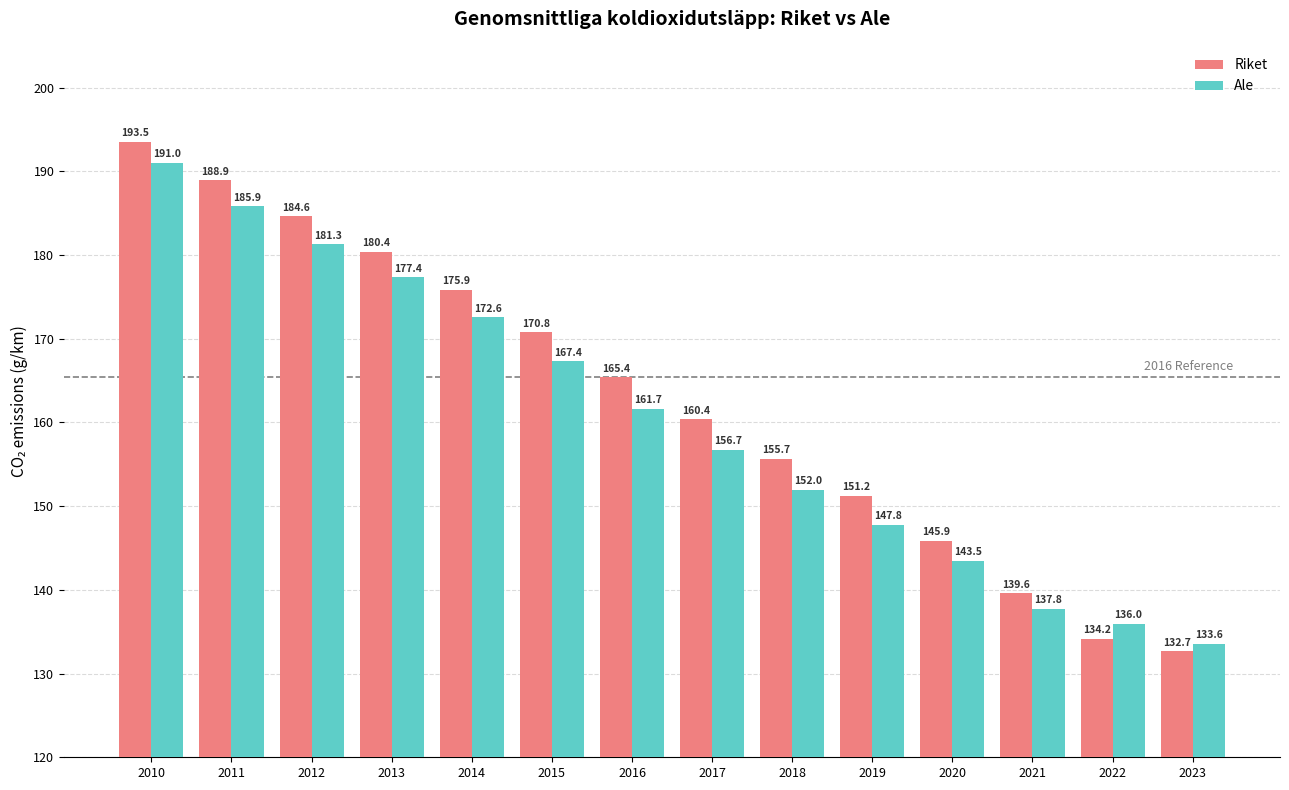

What is the maximum value shown in the chart?

193.5